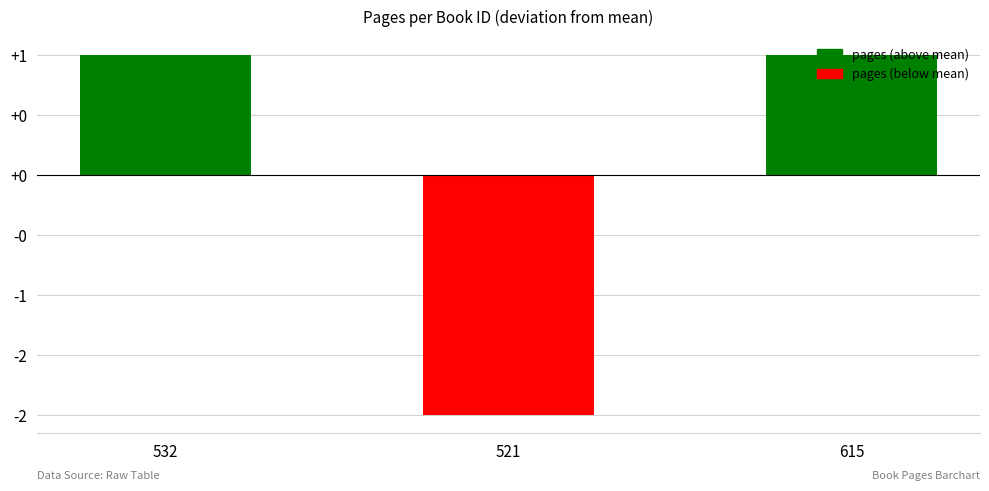

Reading left to right, what are all the values shown in this chart?

532=1	521=-2	615=1